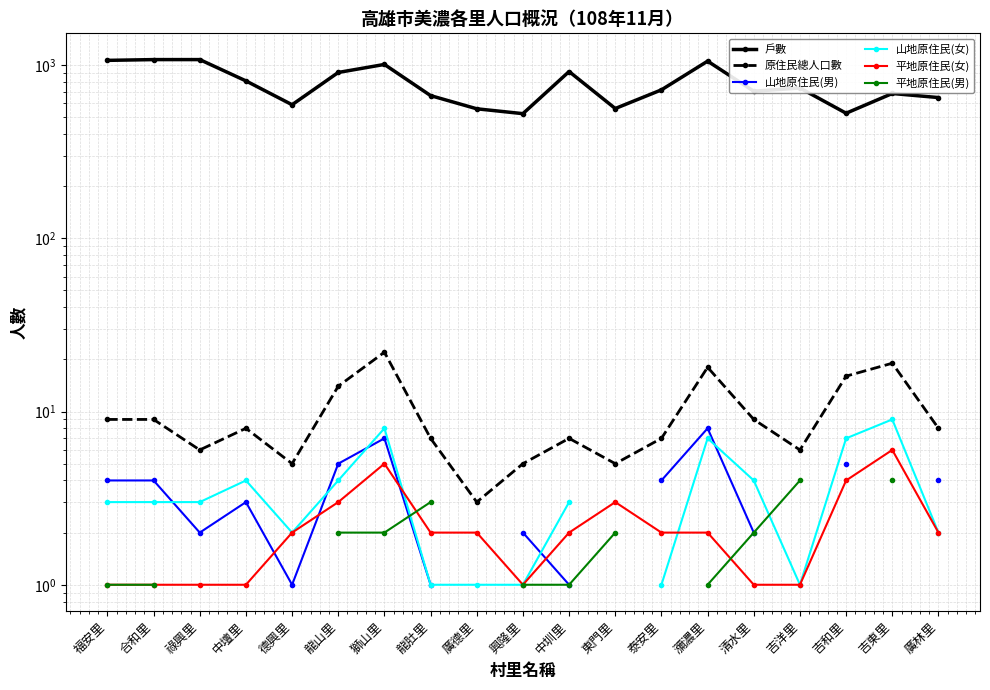

How many data points in 戶數 are above 719?

9